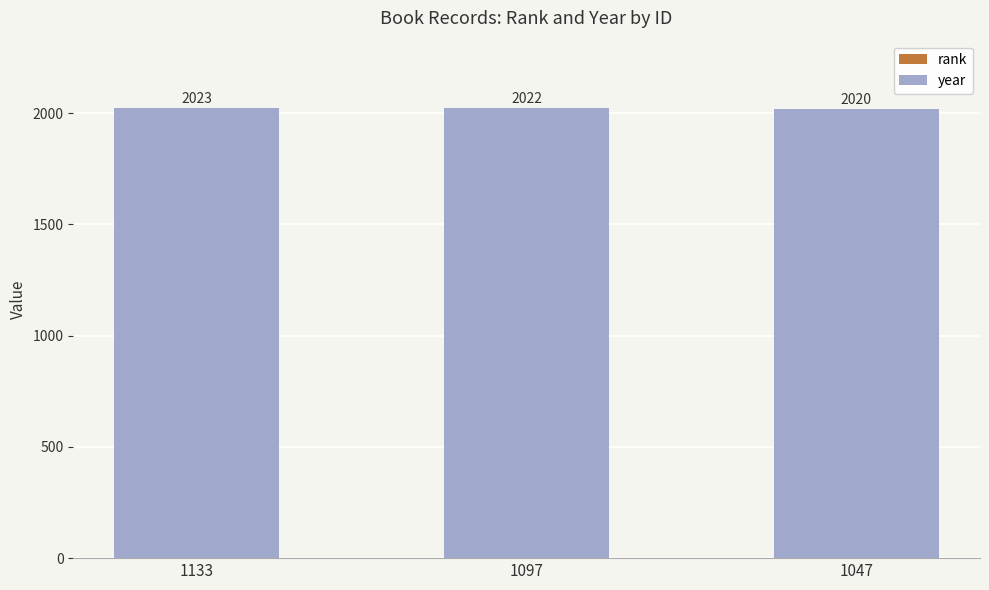

What is the total value across all series at 1133?

2023